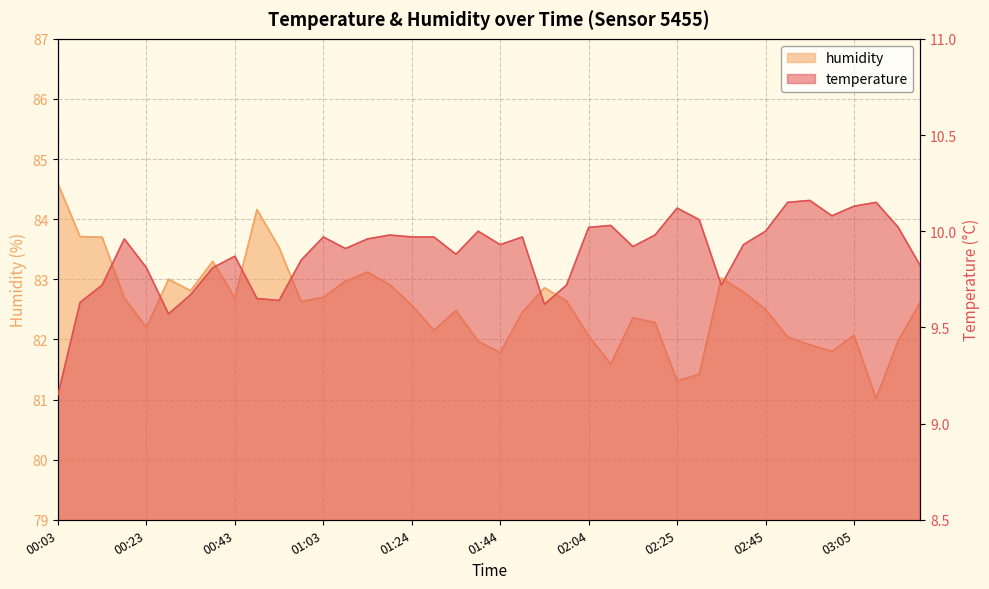

Between 01:49 and 02:55, which series saw the biggest shift?

humidity